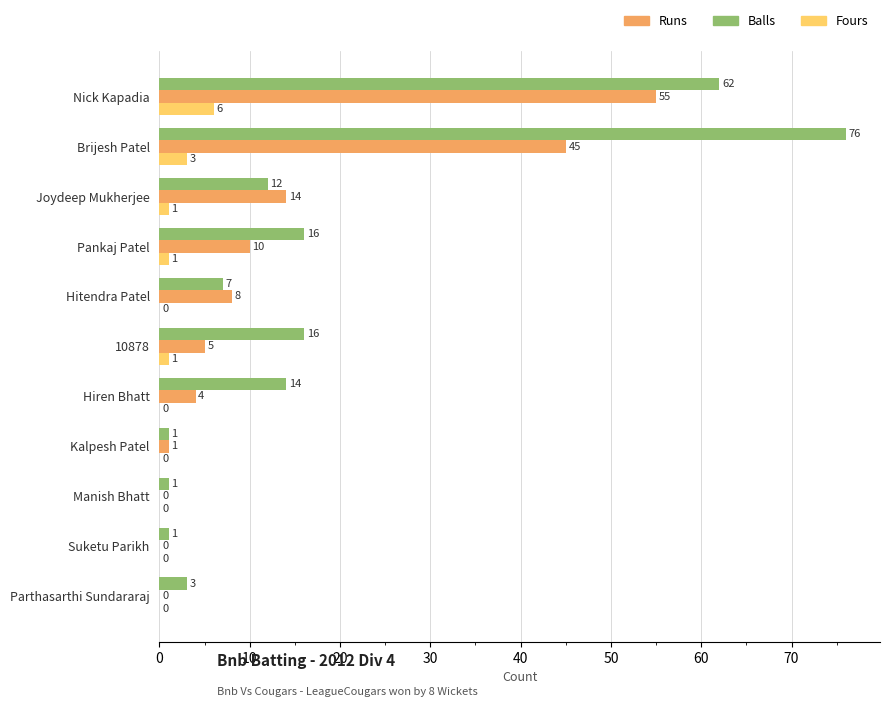

True or false: Fours has a value of 1 at 10878.

True